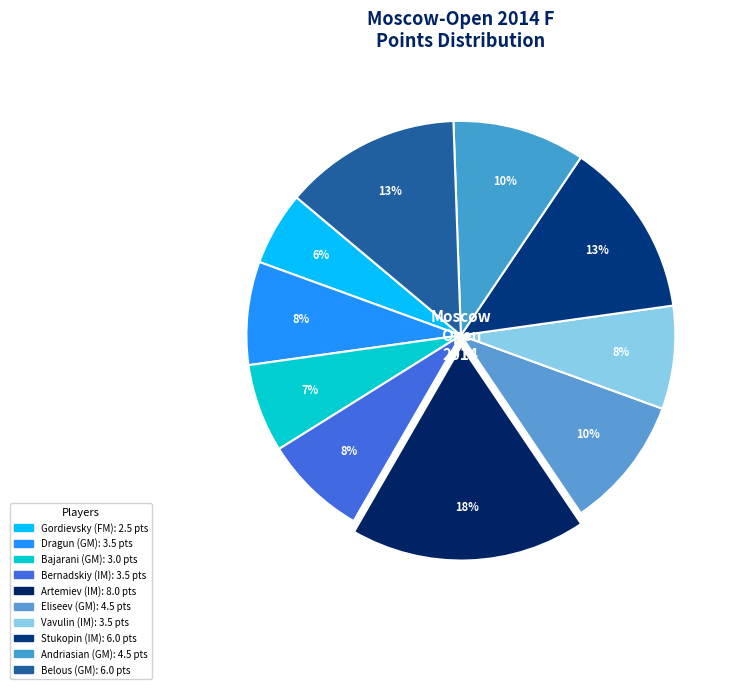

Count the number of slices in the pie.

10